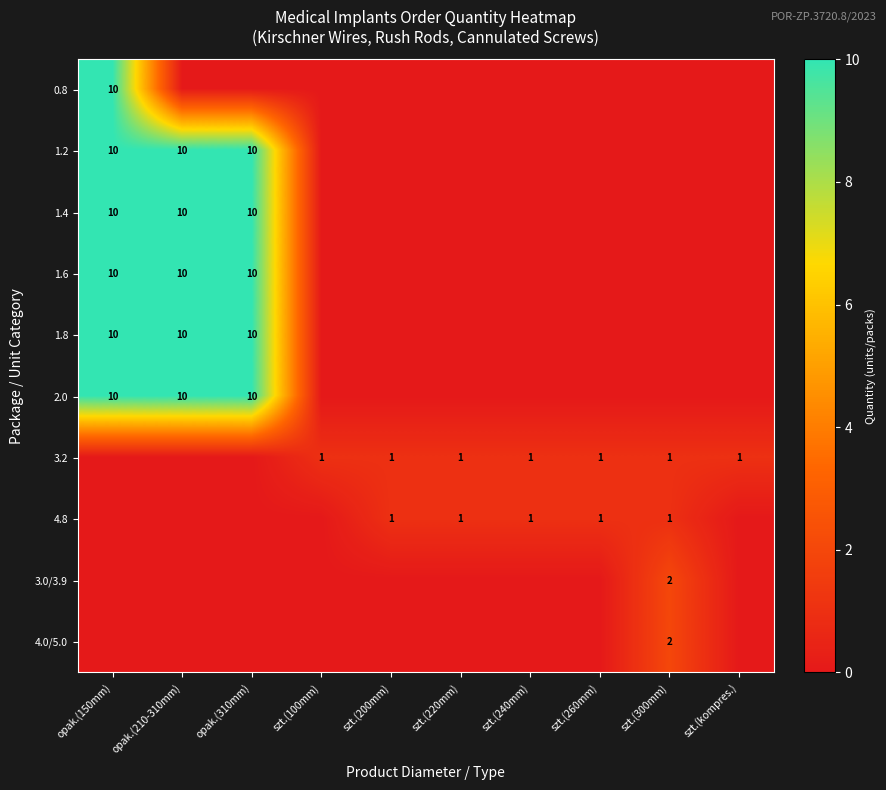

What is the total value across all series at opak.(210-310mm)?

50